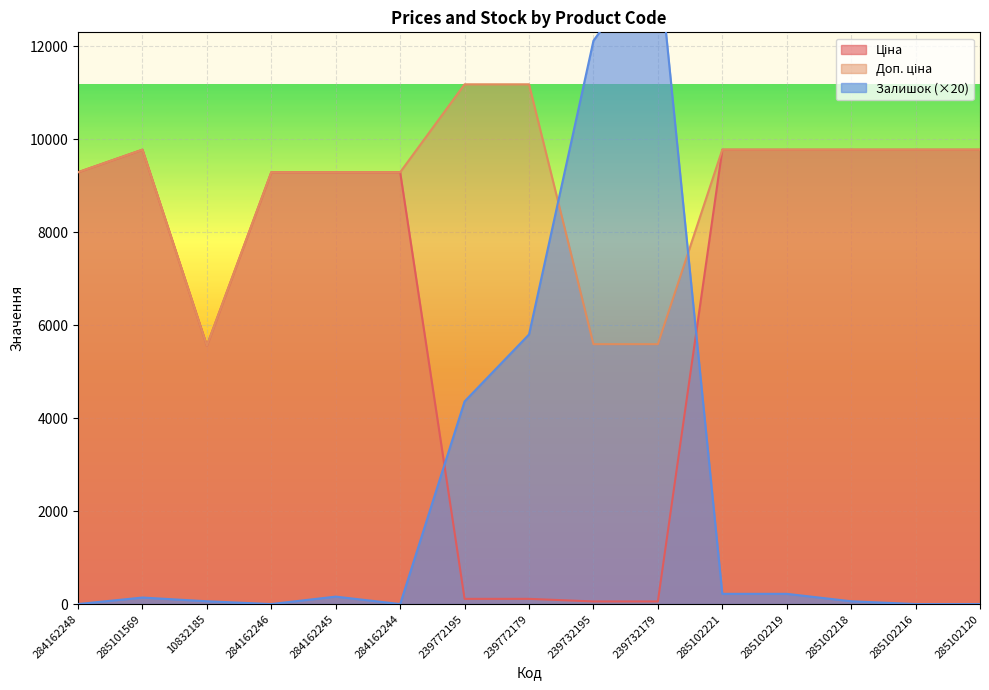

List the labels in order of Залишок value, largest first.

239732179, 239732195, 239772179, 239772195, 285102221, 285102219, 284162245, 285101569, 10832185, 285102218, 284162248, 284162246, 284162244, 285102216, 285102120